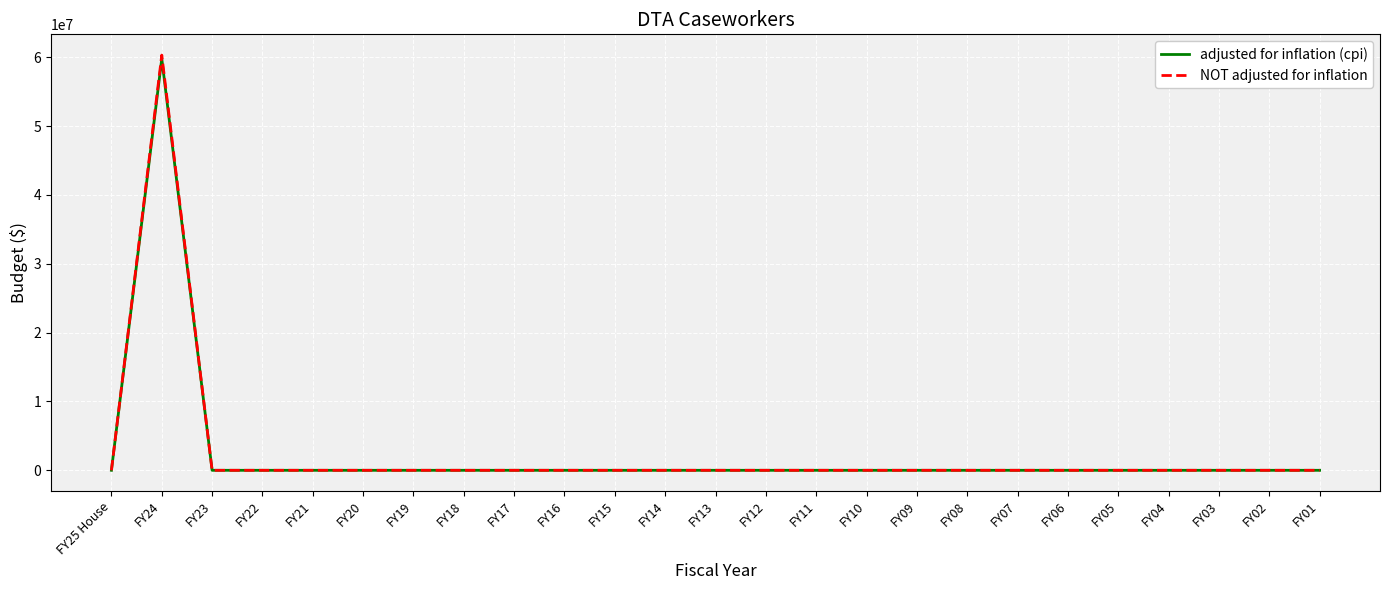

At which label does NOT adjusted for inflation reach its peak?

FY24